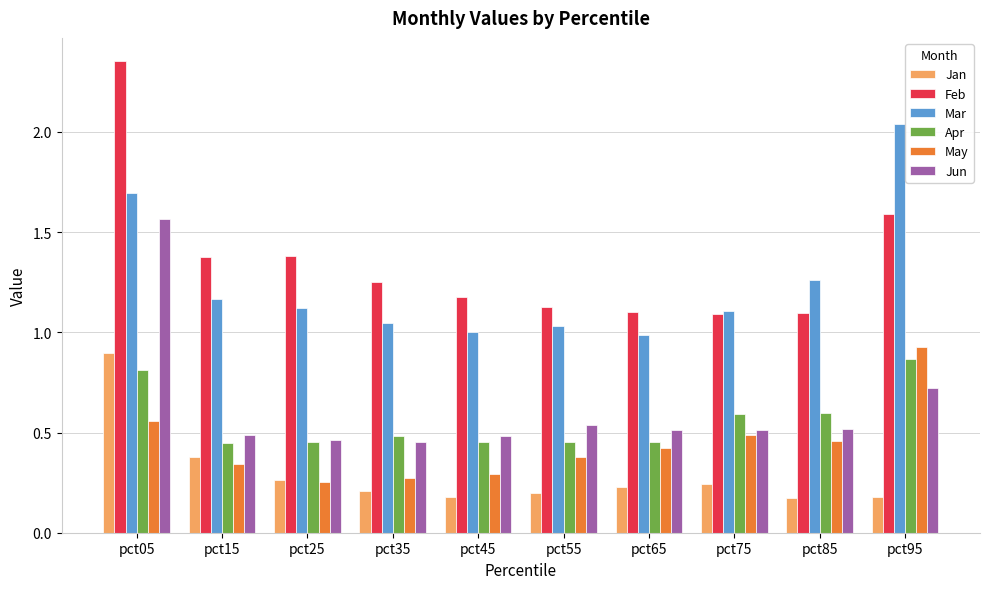

What is the sum of all May values?

4.4